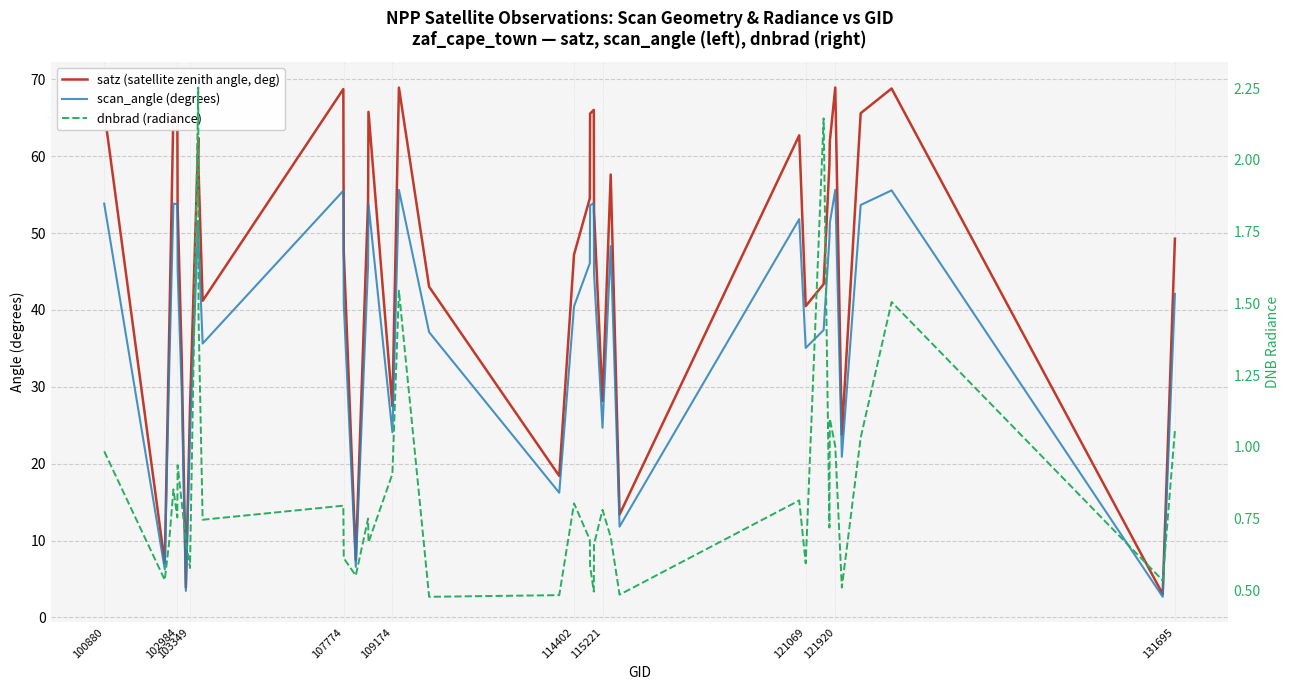

How many data points does each series have?

40